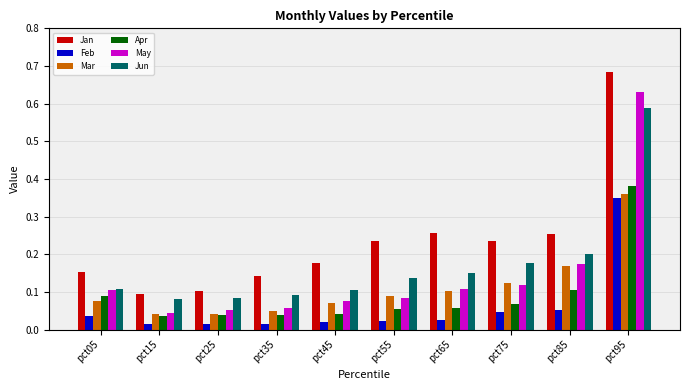

The value of Apr at pct75 is 0.0. True or false?

False